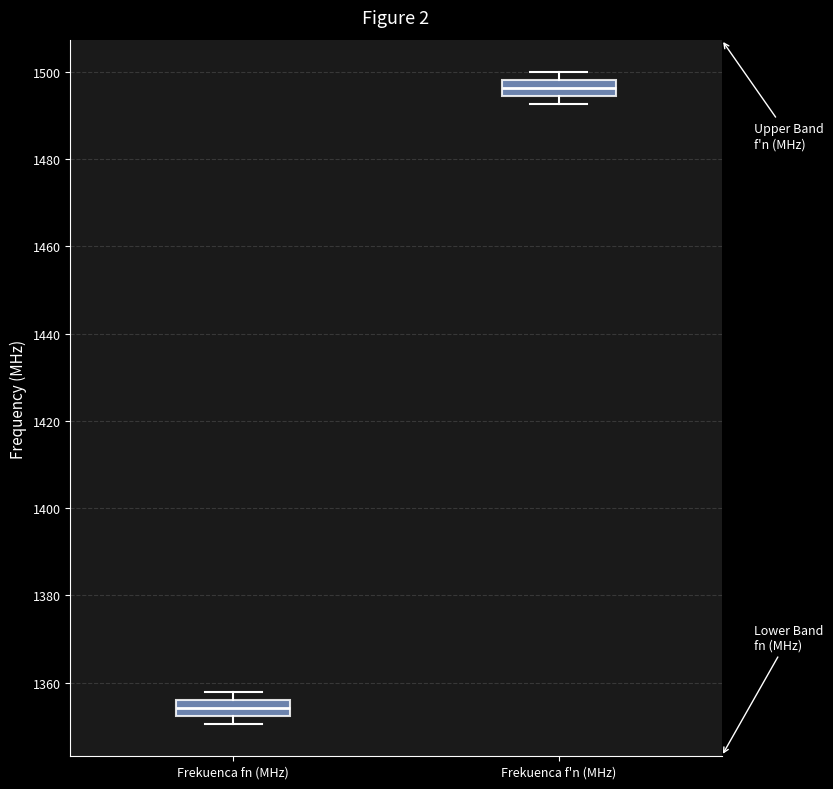

Reading left to right, transcribe this box plot: for each box, give where its median line is, the range the box spans, and where its two whiskers end, as read against the y-axis. The values are not printed on the chart, so give them approximately, as read against the axis.

Frekuenca fn (MHz): median 1354, box 1352 to 1356, whiskers 1350 to 1358
Frekuenca f'n (MHz): median 1496, box 1494 to 1498, whiskers 1492 to 1500